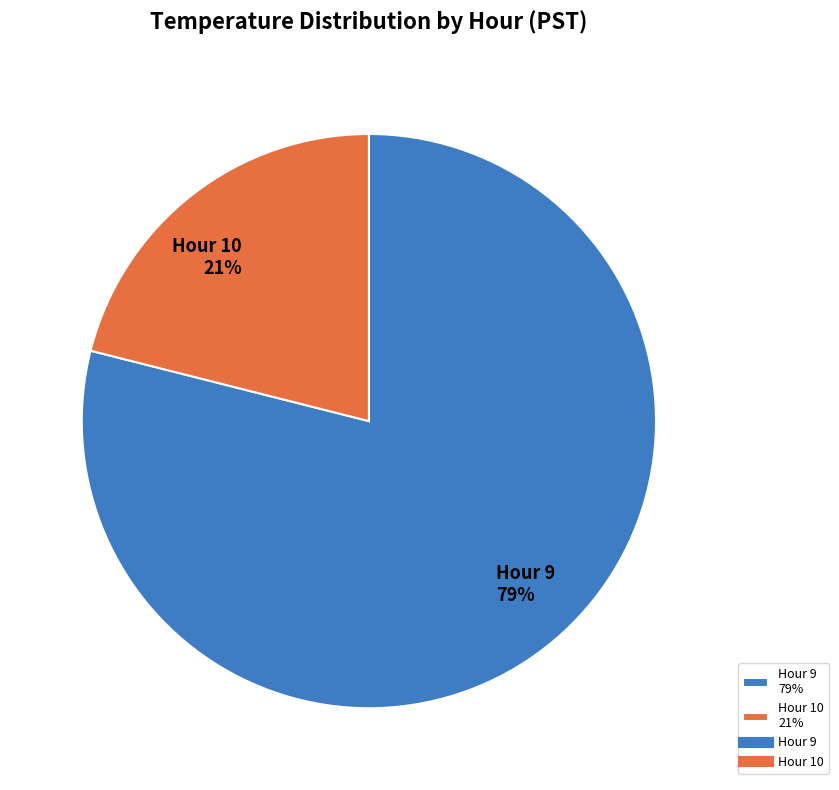

Is Hour 9 79% the majority of the pie?

Yes